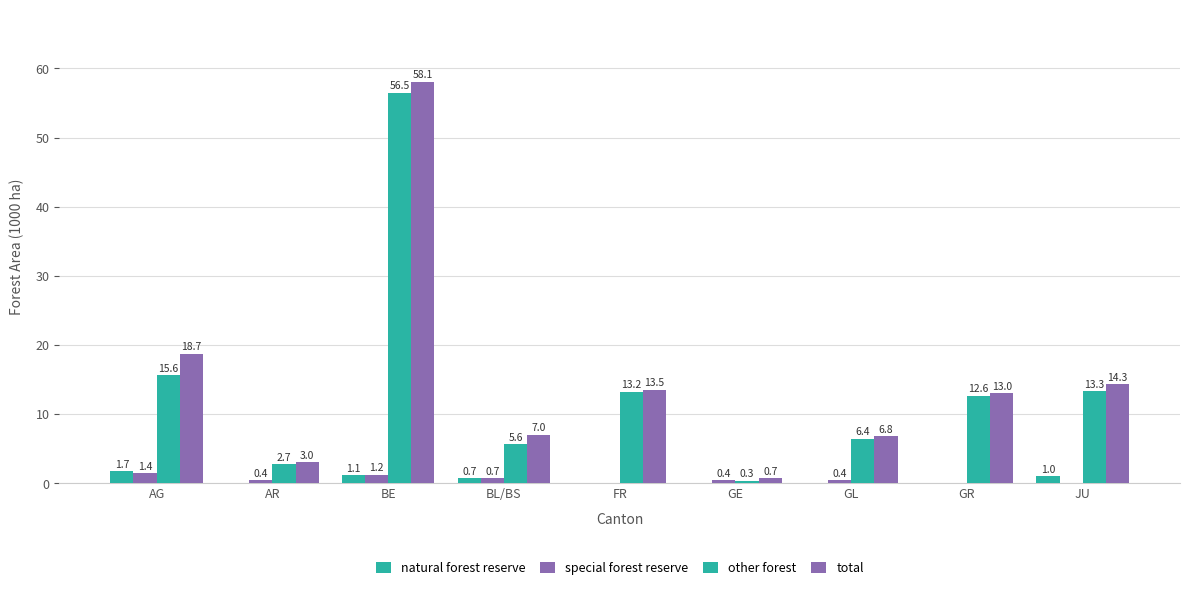

Reading left to right, what are all the values shown in this chart?

natural forest reserve: AG=1.7	AR=0.0	BE=1.1	BL/BS=0.7	FR=0.0	GE=0.0	GL=0.0	GR=0.0	JU=1.0
special forest reserve: AG=1.4	AR=0.4	BE=1.2	BL/BS=0.7	FR=0.0	GE=0.4	GL=0.4	GR=0.0	JU=0.0
other forest: AG=15.6	AR=2.7	BE=56.5	BL/BS=5.6	FR=13.2	GE=0.3	GL=6.4	GR=12.6	JU=13.3
total: AG=18.7	AR=3.0	BE=58.1	BL/BS=7.0	FR=13.5	GE=0.7	GL=6.8	GR=13.0	JU=14.3